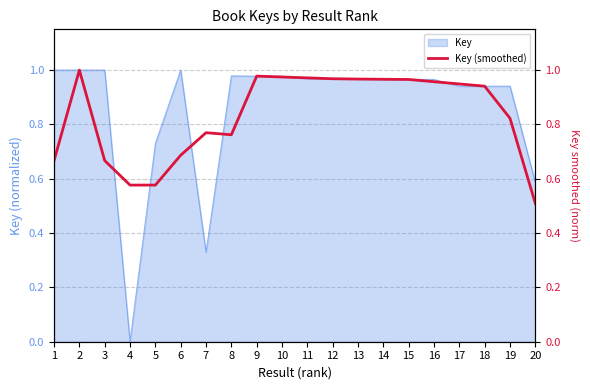

True or false: Key has a value of 0.6 at 4.

False